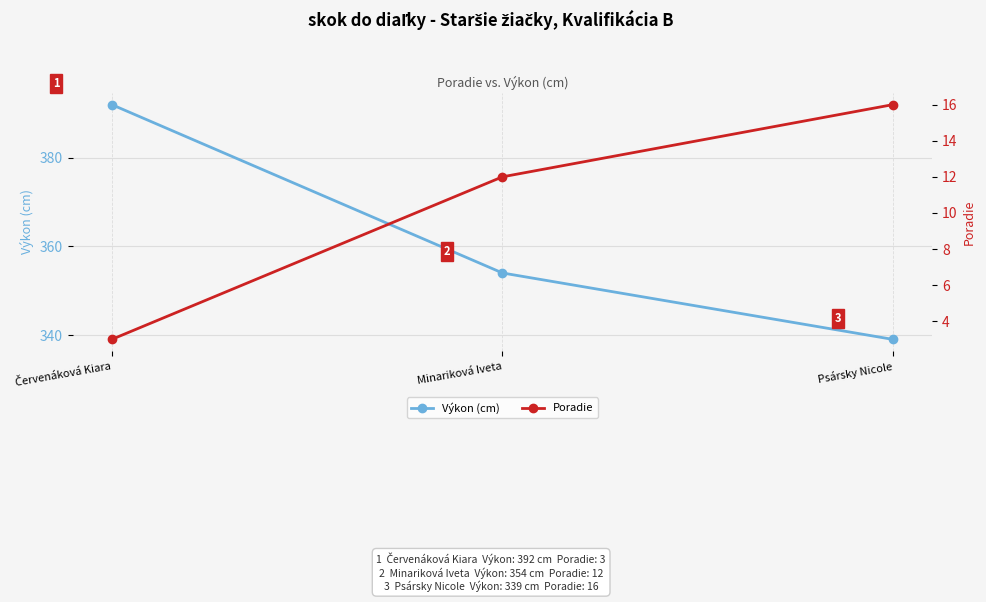

The Výkon (cm) series shows 111 at Psársky Nicole. True or false?

False